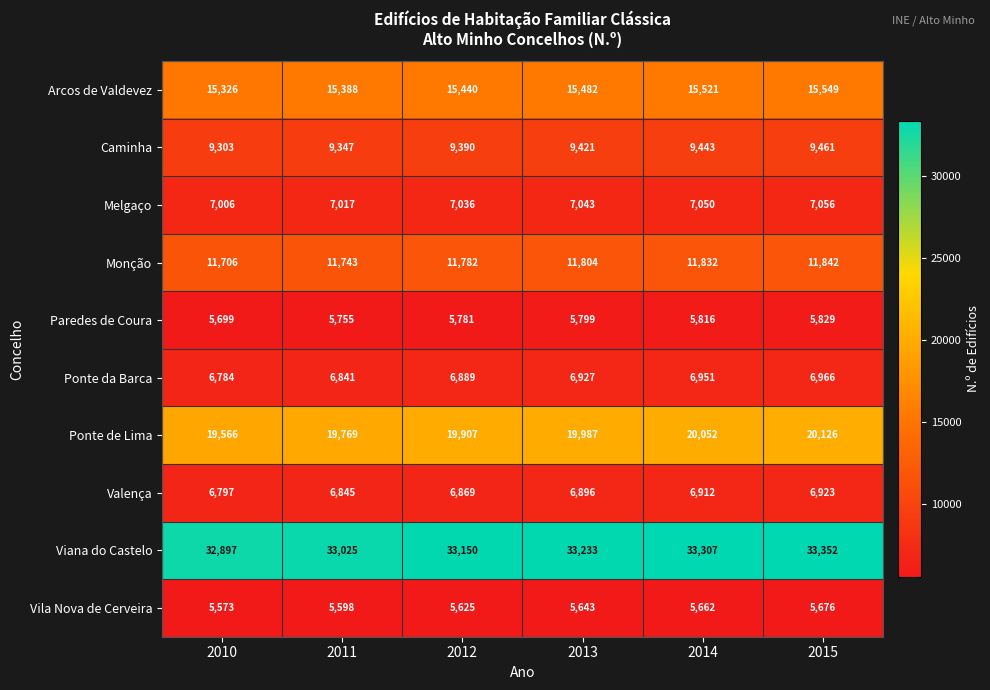

What is the minimum value shown in the chart?

5573